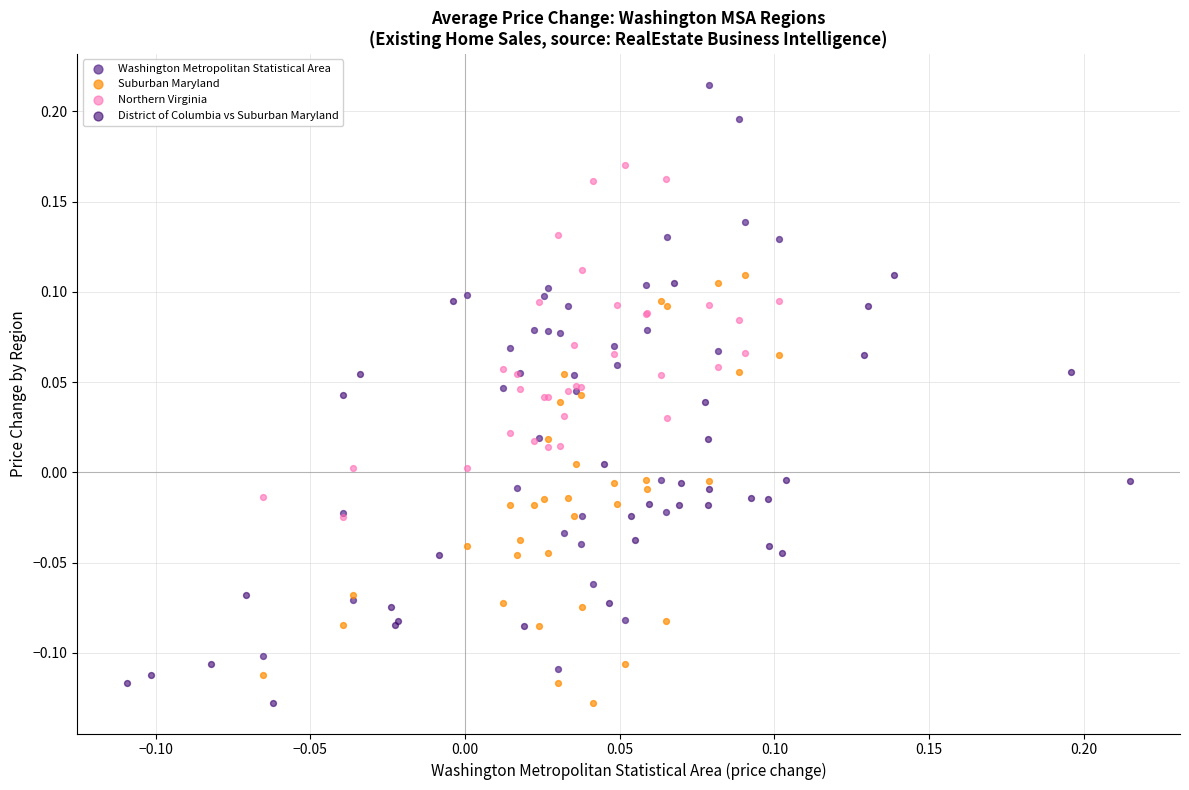

Which series has the widest spread of Y values?

Washington Metropolitan Statistical Area